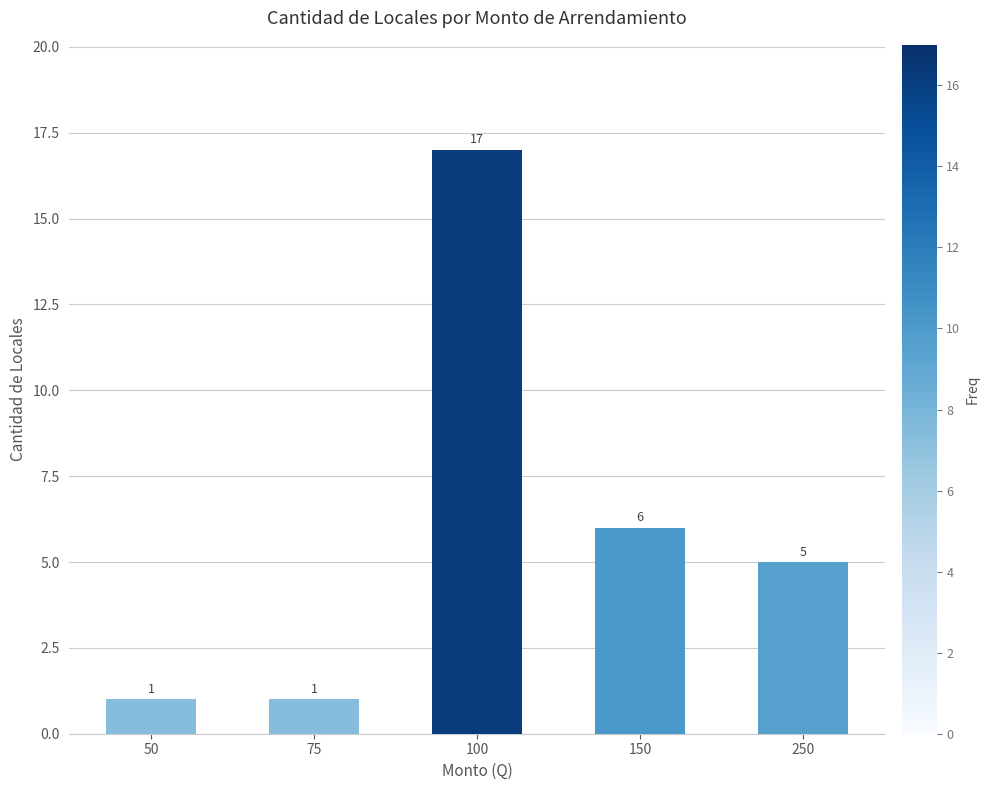

What is the difference between the second highest and second lowest values?

5